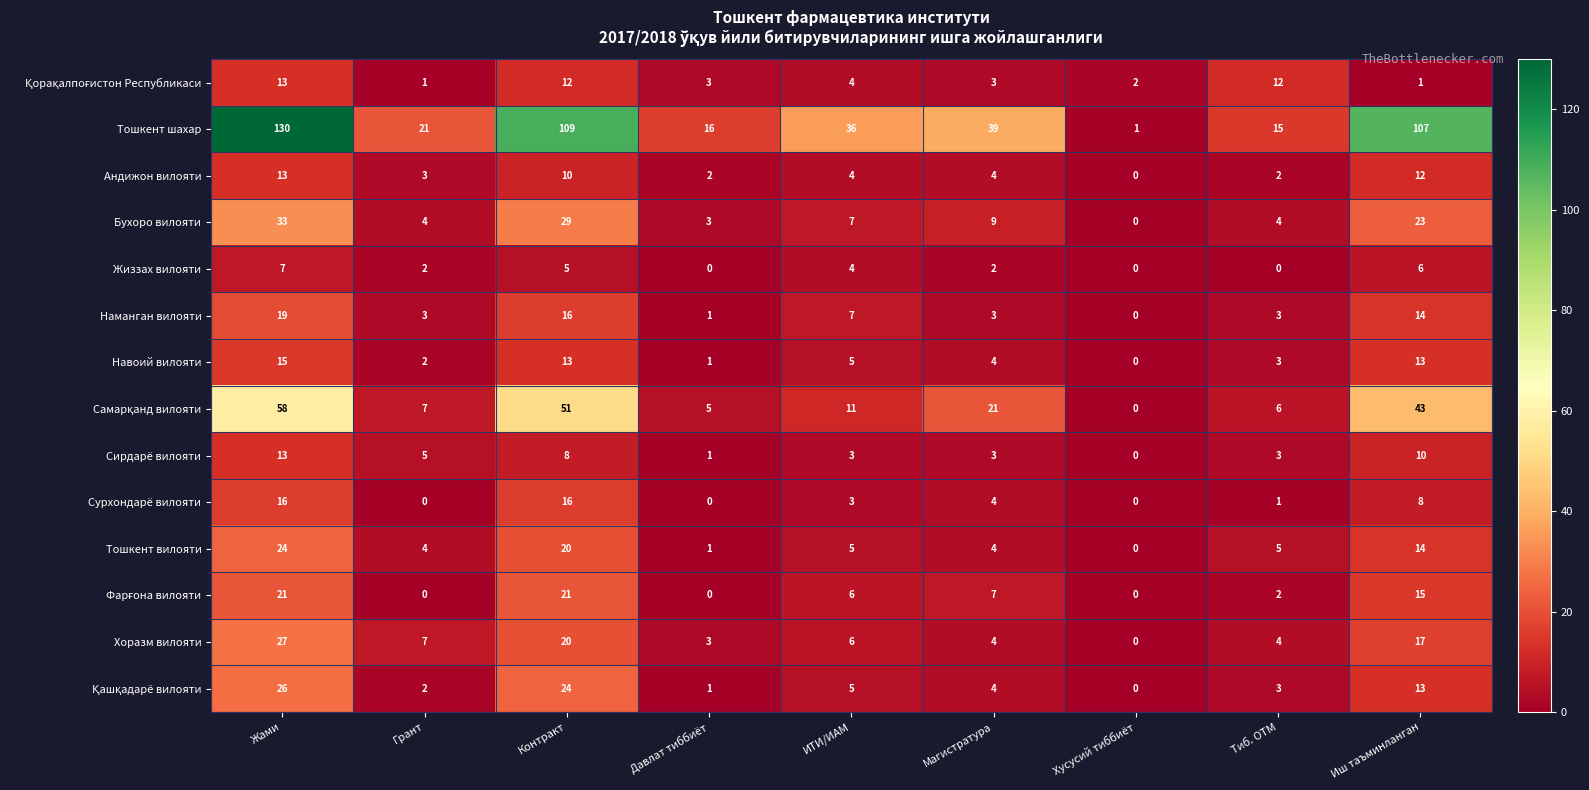

Which series has the widest spread of values?

Тошкент шахар